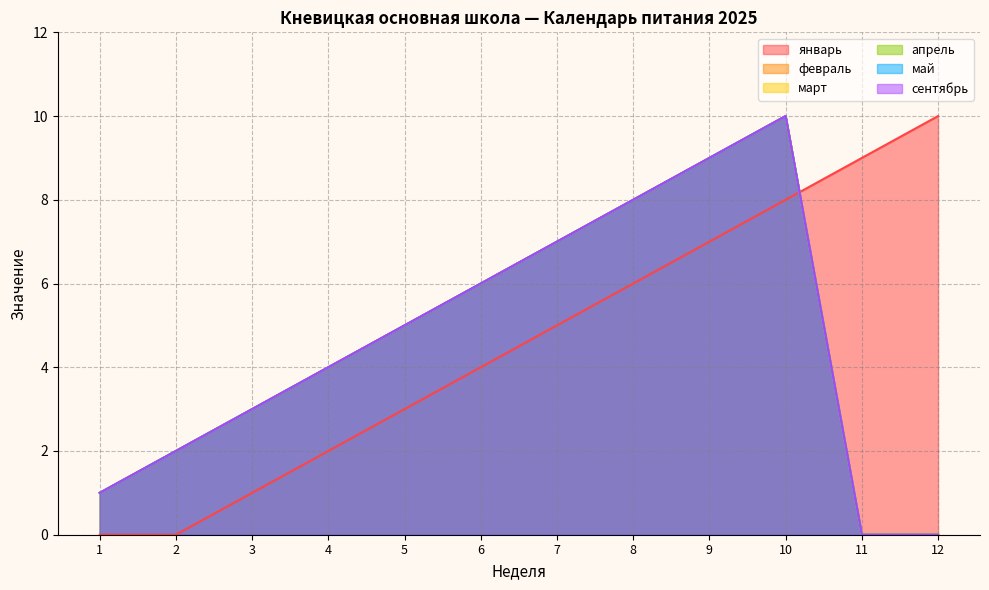

What is the value of the февраль point at the 1st from the left?

1